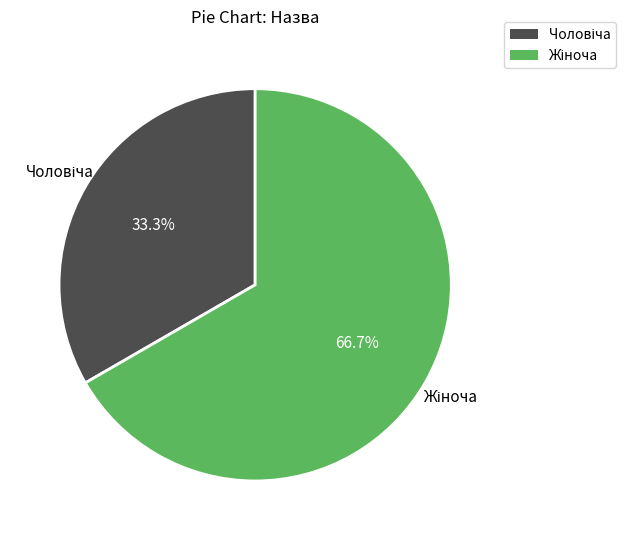

Approximately how many times larger is the value at Жіноча compared to Чоловіча?

2.0